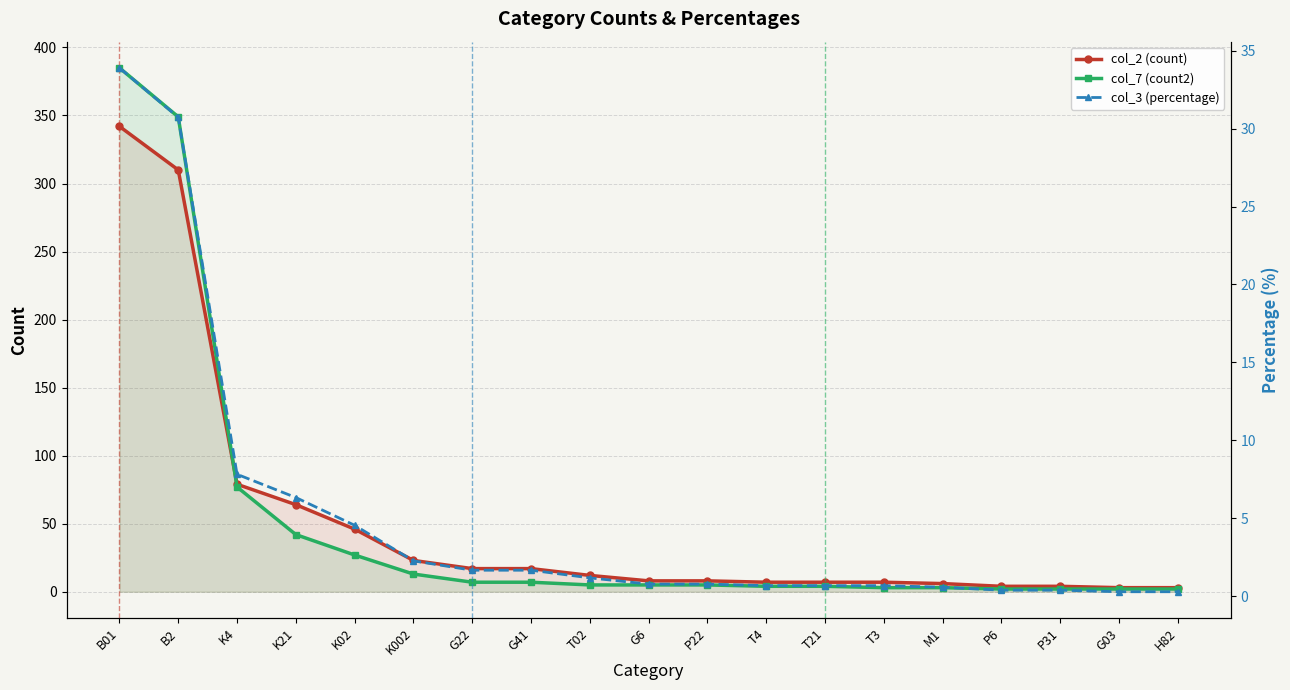

Reading left to right, what are all the values shown in this chart?

col_2 (count): 342.0	310.0	79.0	64.0	46.0	23.0	17.0	17.0	12.0	8.0	8.0	7.0	7.0	7.0	6.0	4.0	4.0	3.0	3.0
col_7 (count2): 385.0	349.0	77.0	42.0	27.0	13.0	7.0	7.0	5.0	5.0	5.0	4.0	4.0	3.0	3.0	2.0	2.0	2.0	2.0
col_3 (percentage): 33.9	30.7	7.8	6.3	4.6	2.3	1.7	1.7	1.2	0.8	0.8	0.7	0.7	0.7	0.6	0.4	0.4	0.3	0.3